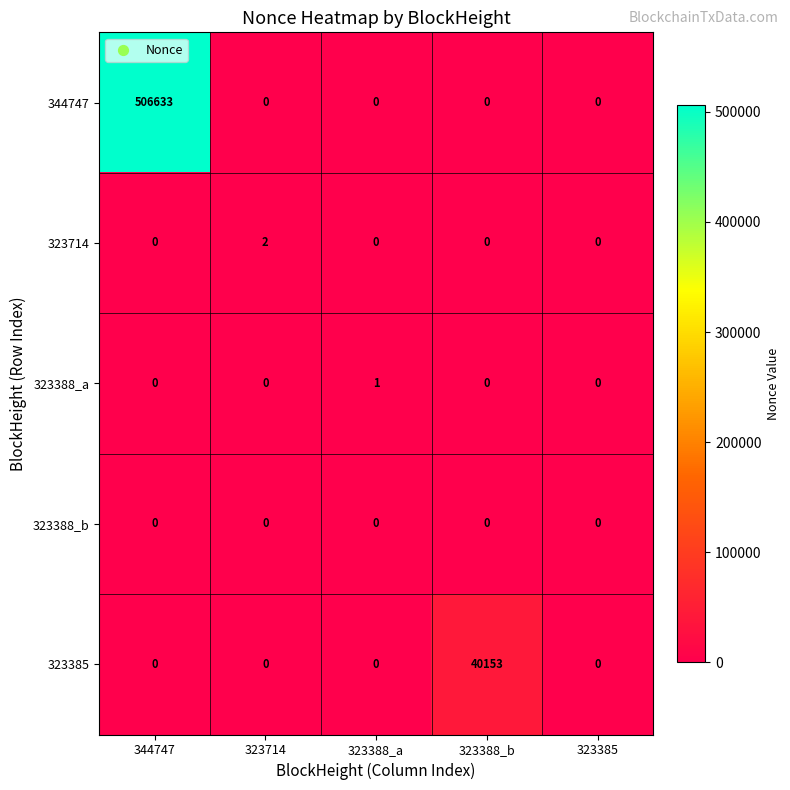

Reading left to right, what are all the values shown in this chart?

344747: 506633	0	0	0	0
323714: 0	2	0	0	0
323388_a: 0	0	1	0	0
323388_b: 0	0	0	0	0
323385: 0	0	0	40153	0